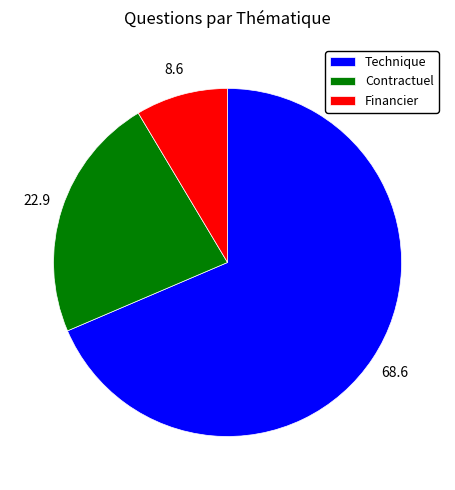

Rank the categories by value from lowest to highest.

Financier, Contractuel, Technique